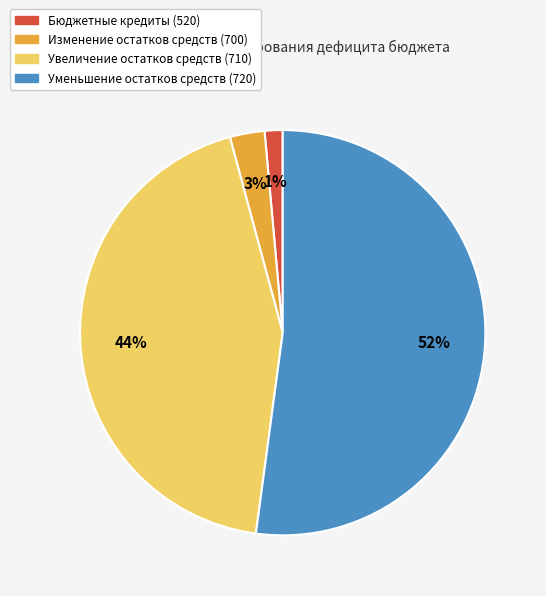

Between Увеличение остатков средств (710) and Изменение остатков средств (700), which is larger?

Увеличение остатков средств (710)